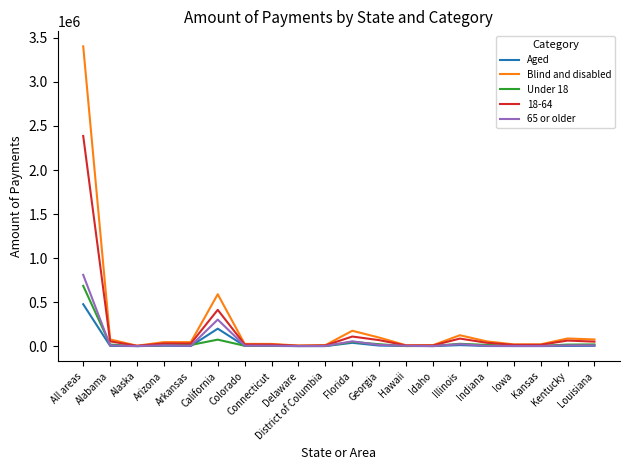

What is the sum of all Under 18 values?

973600